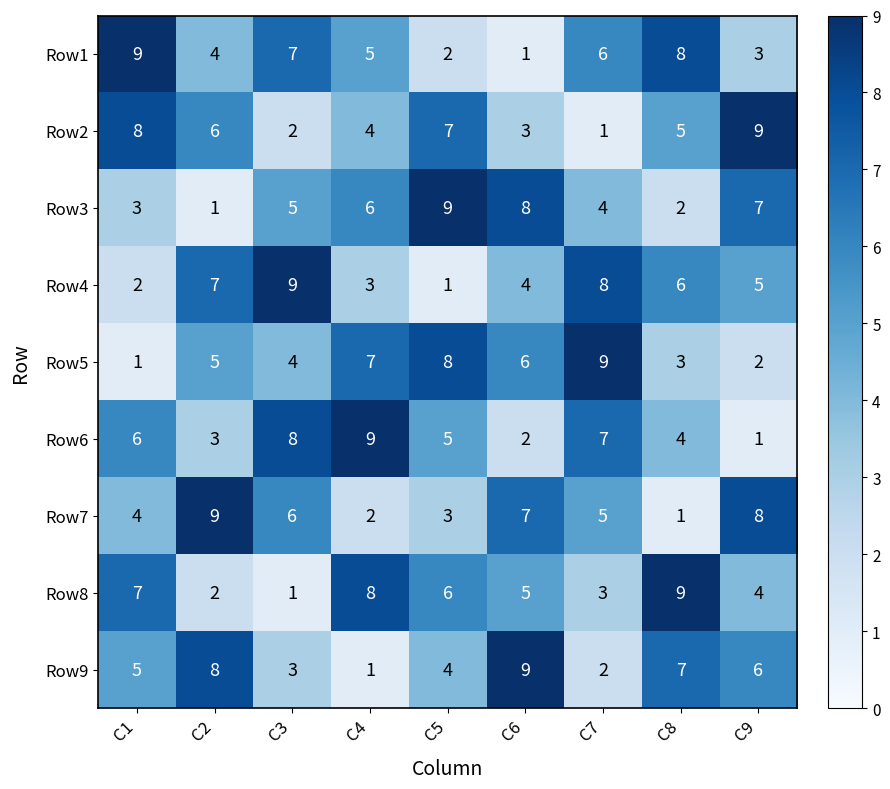

How many data points in Row1 are less than 5?

4